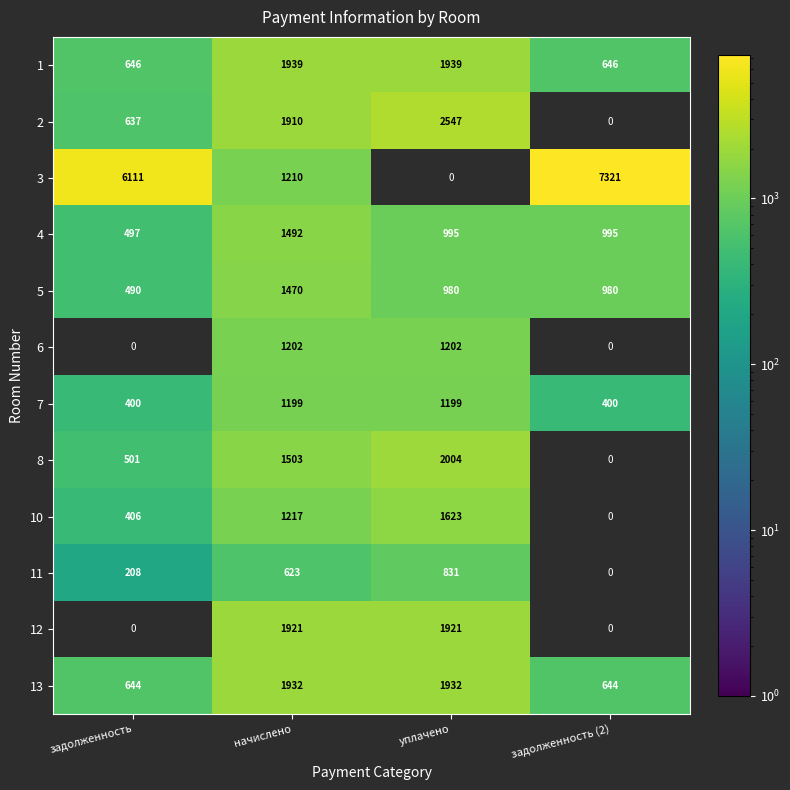

How many distinct data groups are displayed?

12